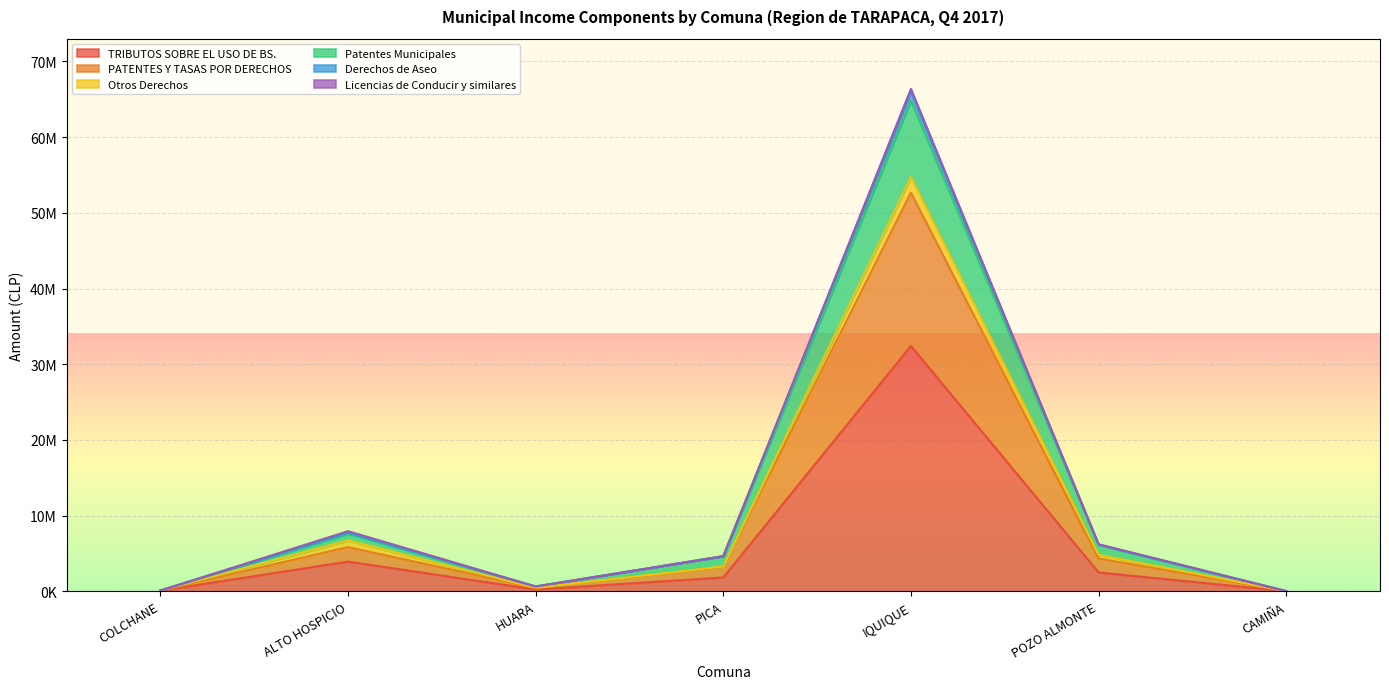

Where is TRIBUTOS SOBRE EL USO DE BS. nearest to the value 16220200?

ALTO HOSPICIO